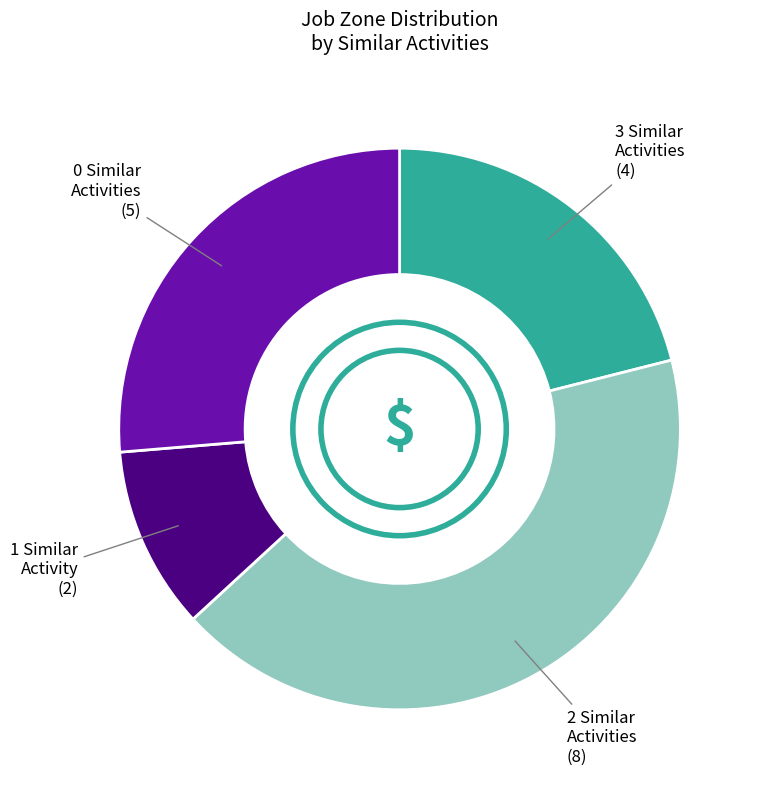

Is it true that 3 Similar Activities is 6% of the pie?

False